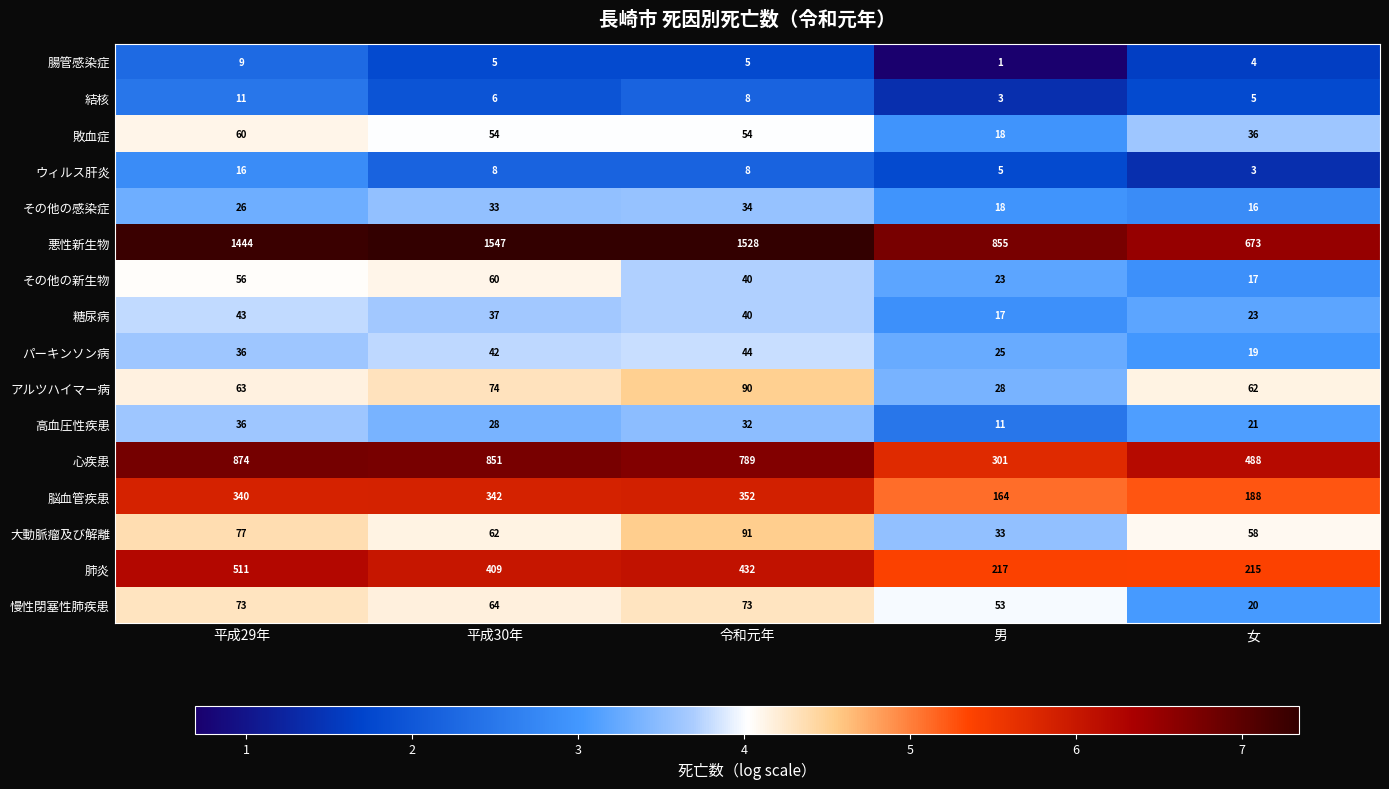

Which category has the highest value across all series?

平成30年